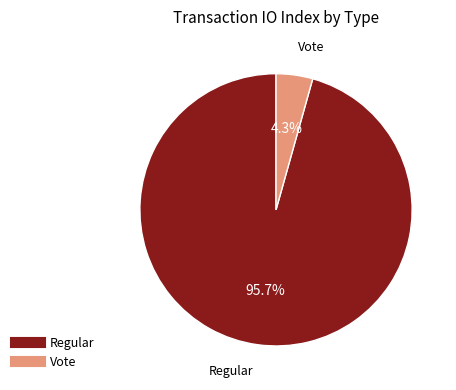

To the nearest percent, what is the combined percentage of Vote and Regular?

100%